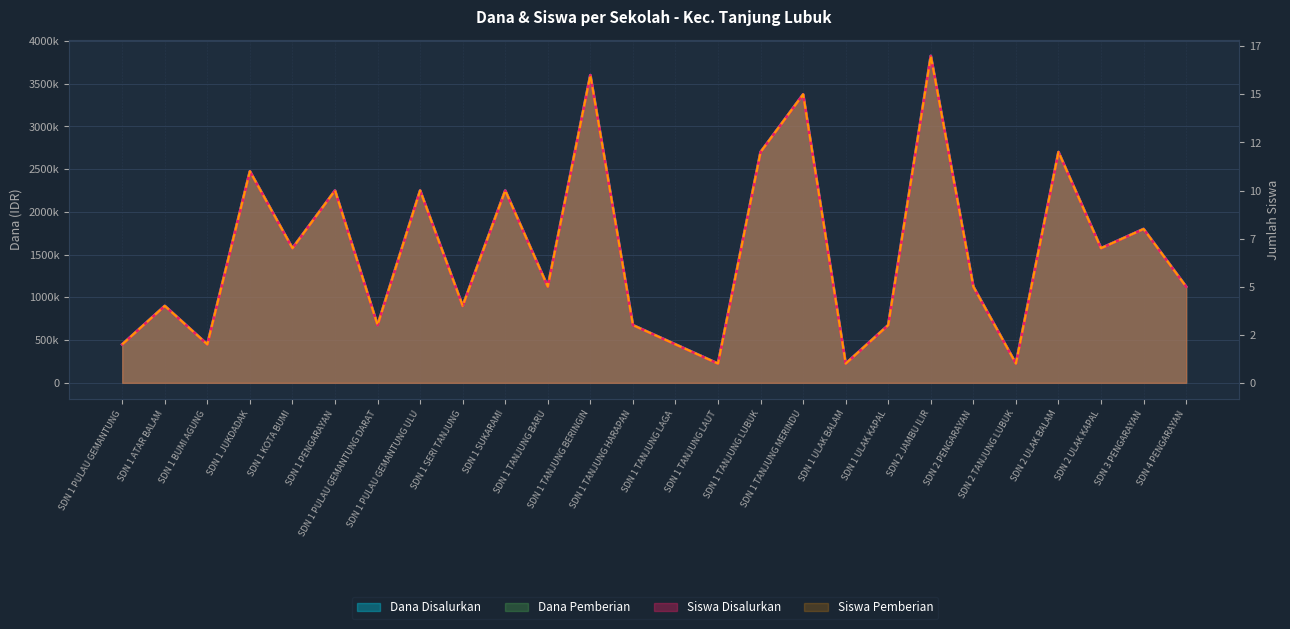

Which series changed the most between SDN 1 PULAU GEMANTUNG and SDN 1 TANJUNG LAGA?

Dana Disalurkan